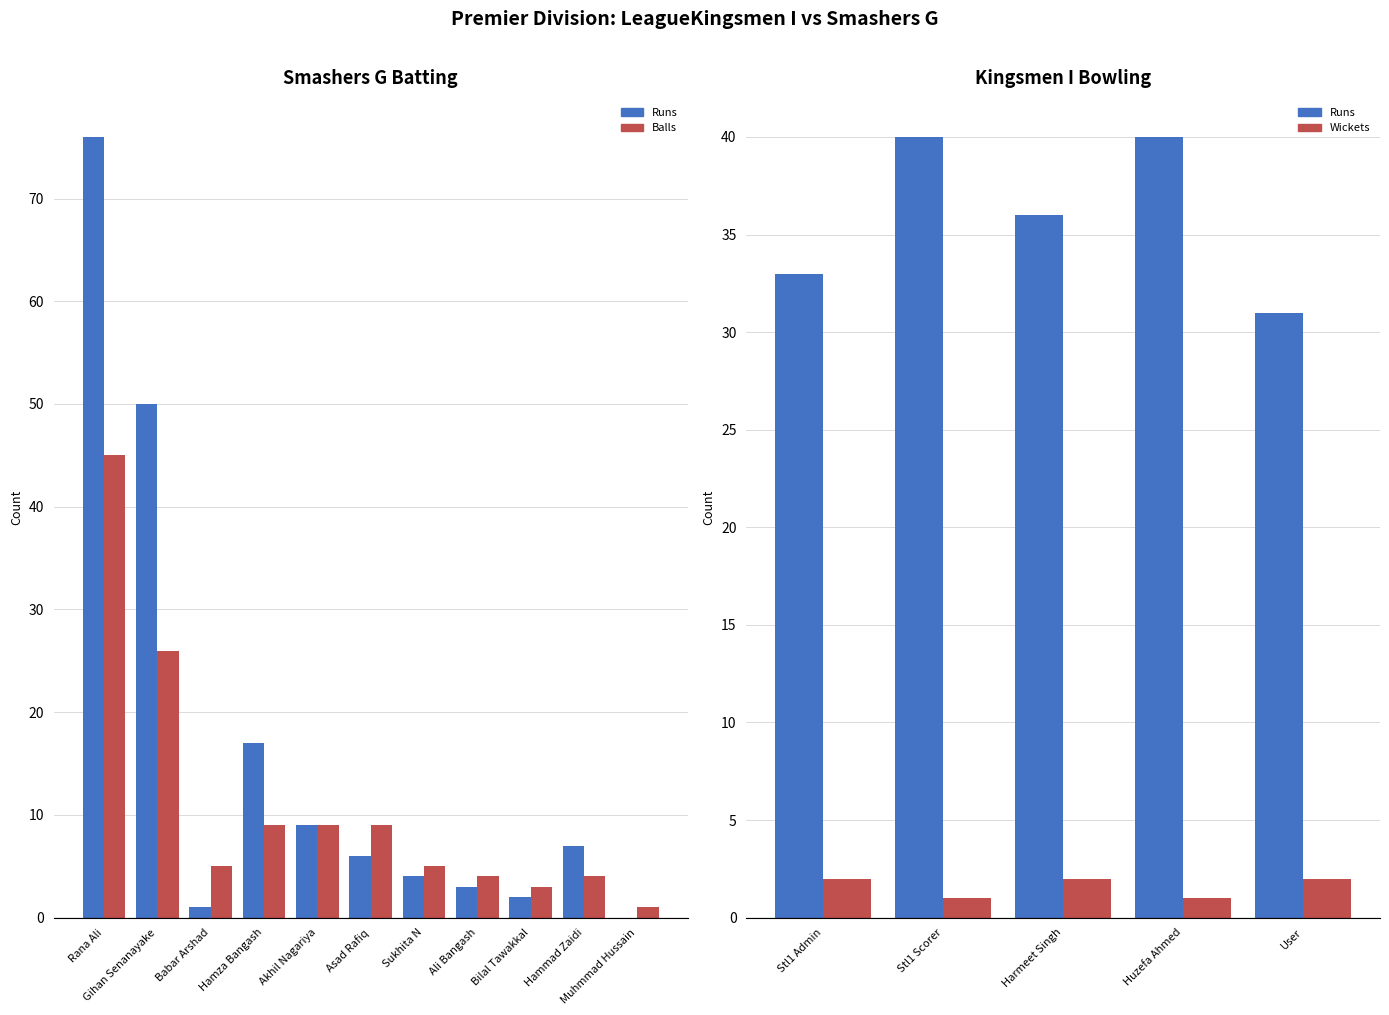

The value of Runs at Hammad Zaidi is 7. True or false?

True